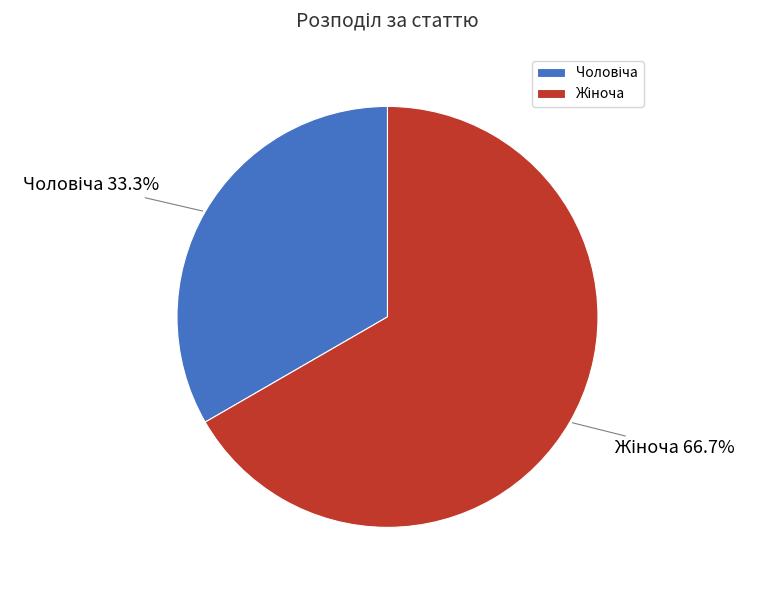

Count the number of slices in the pie.

2